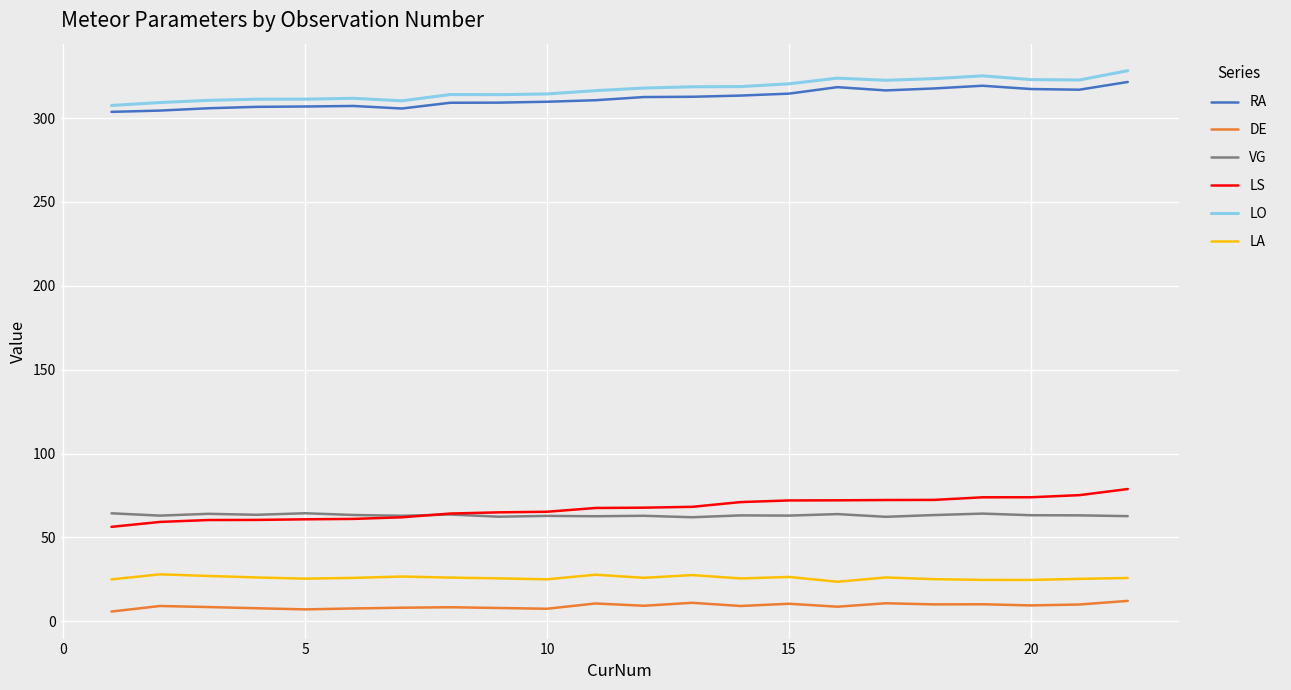

What is the lowest value of the RA series?

303.7